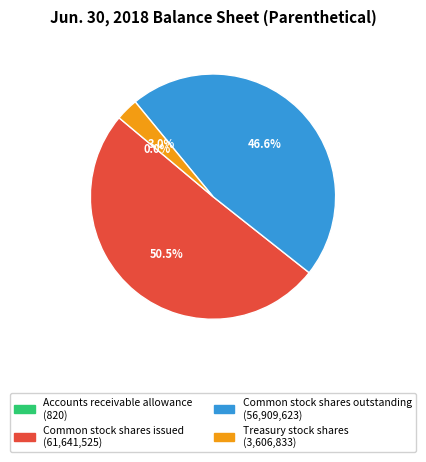

Does any single category account for the majority?

Yes